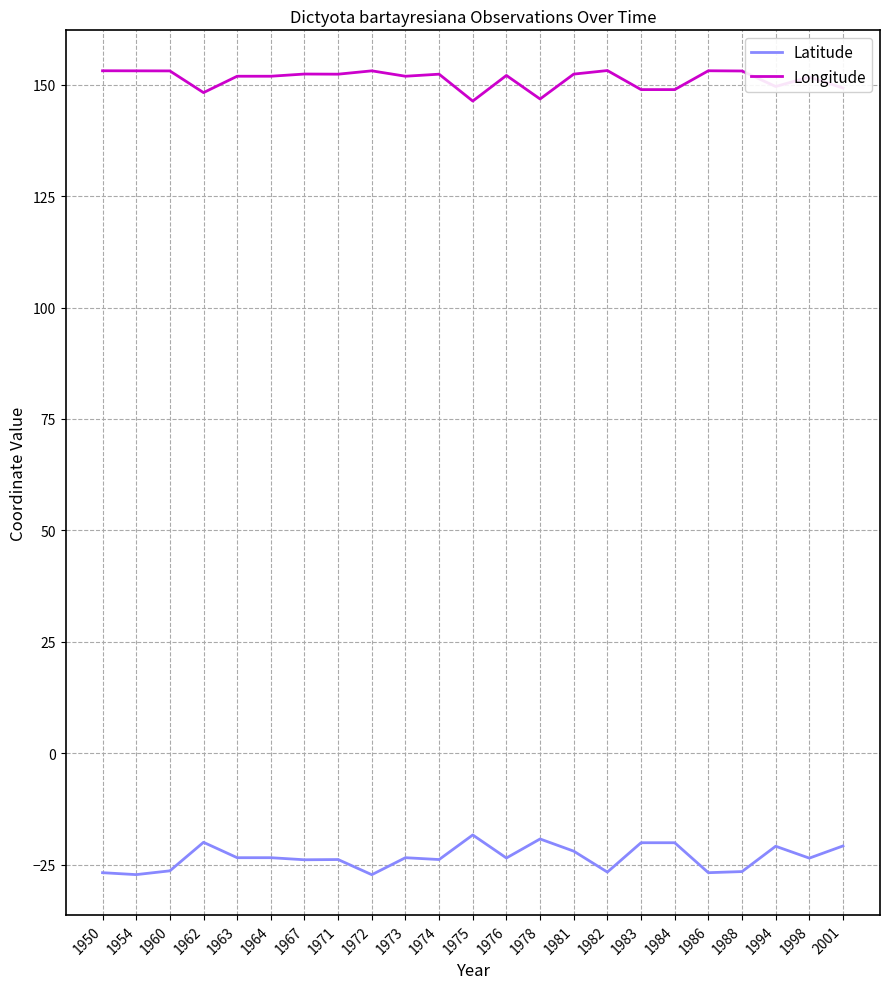

Rank the series at 1950 from lowest to highest value.

Latitude, Longitude